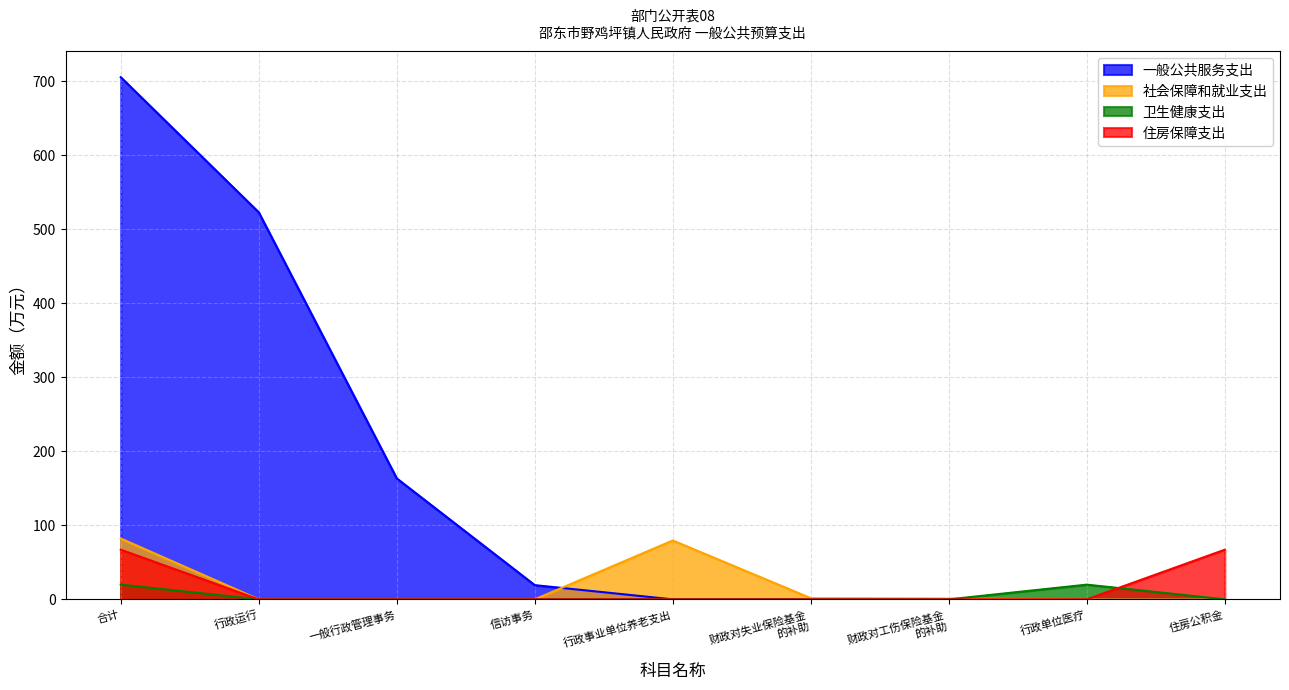

How many values in the 一般公共服务支出 series exceed 0?

4